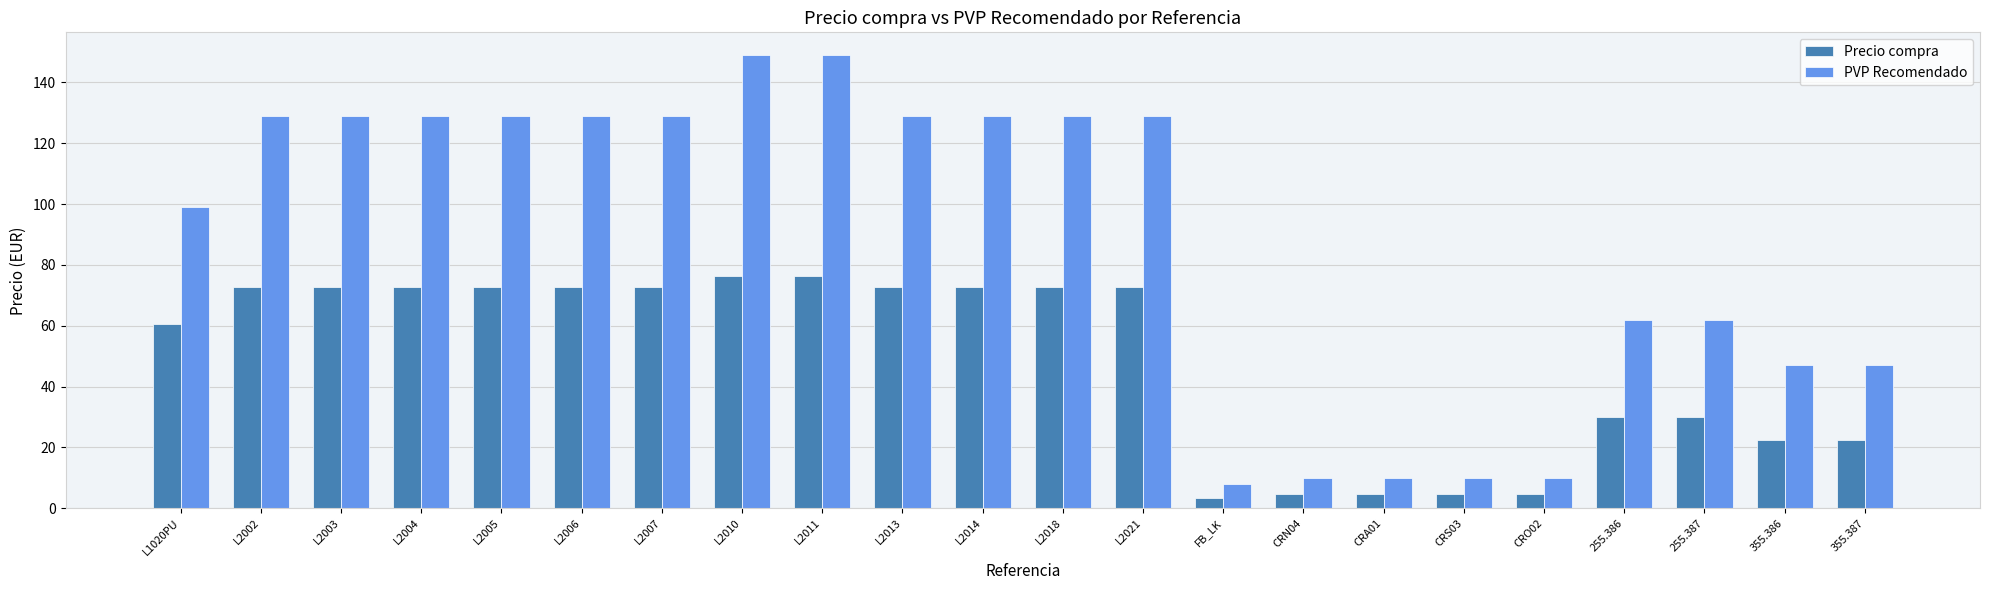

Is it true that PVP Recomendado equals 52.2 at L1020PU?

False